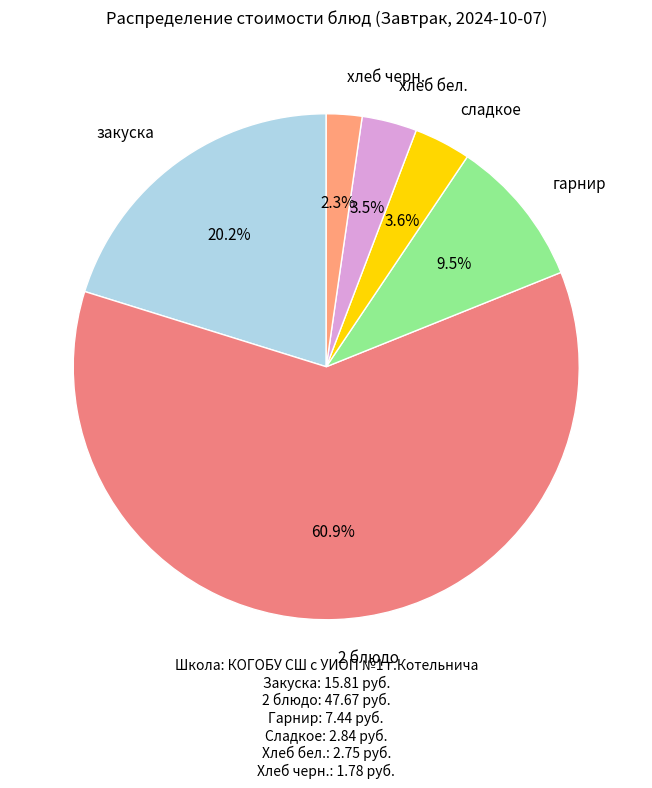

What is the majority slice?

2 блюдо